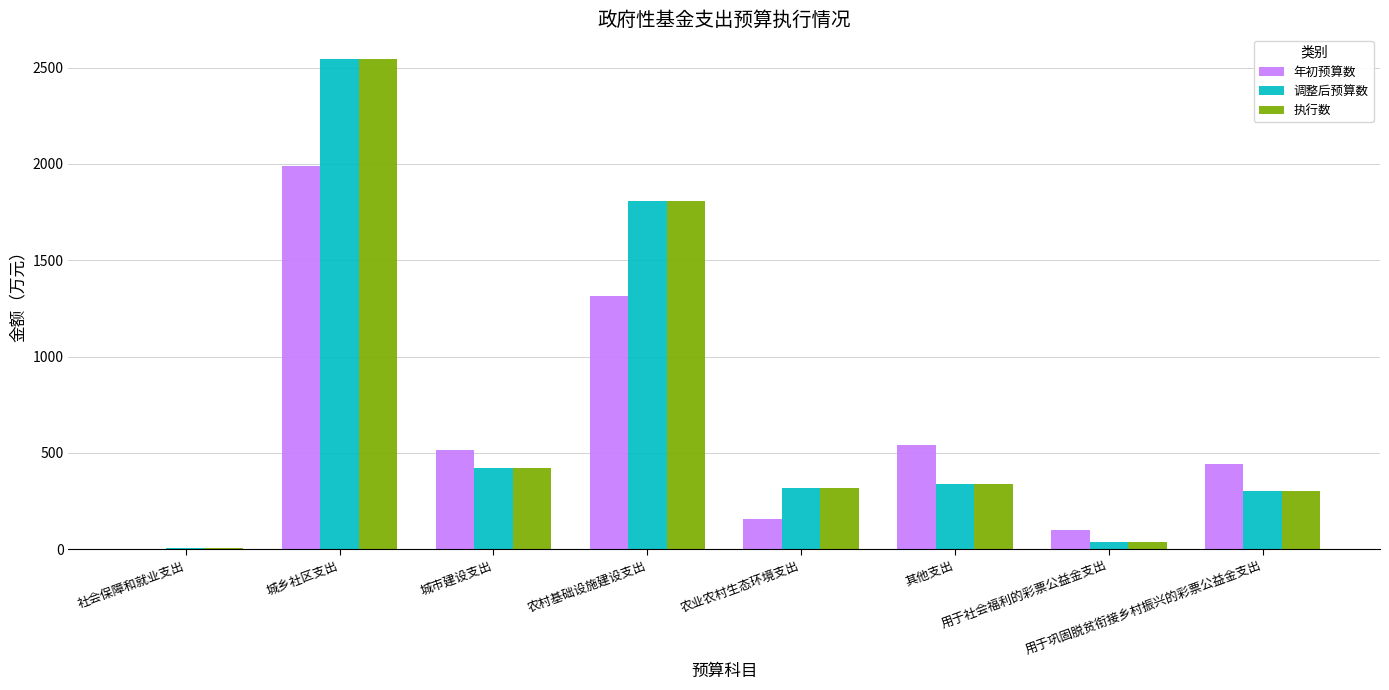

Which category has the highest value in the 执行数 series?

城乡社区支出